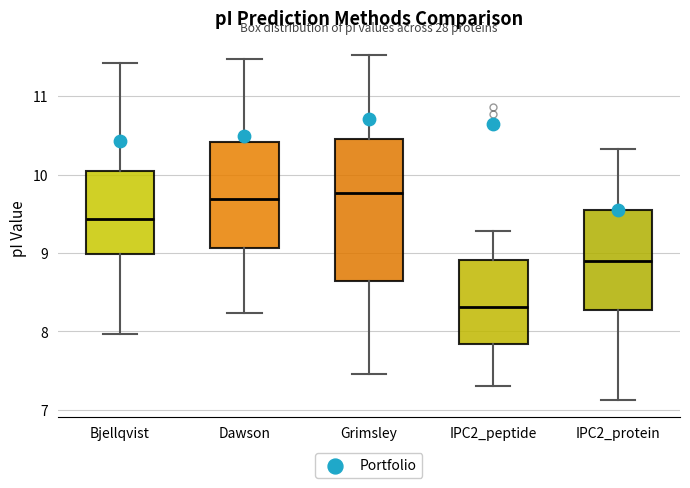

Which box has the lowest median line?

IPC2_peptide